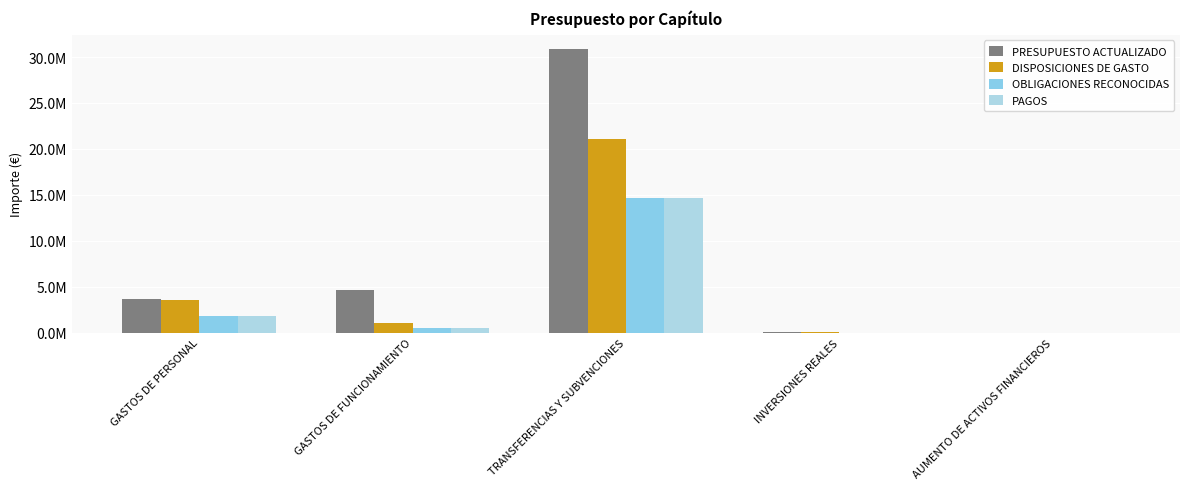

What position from the left is GASTOS DE FUNCIONAMIENTO?

2